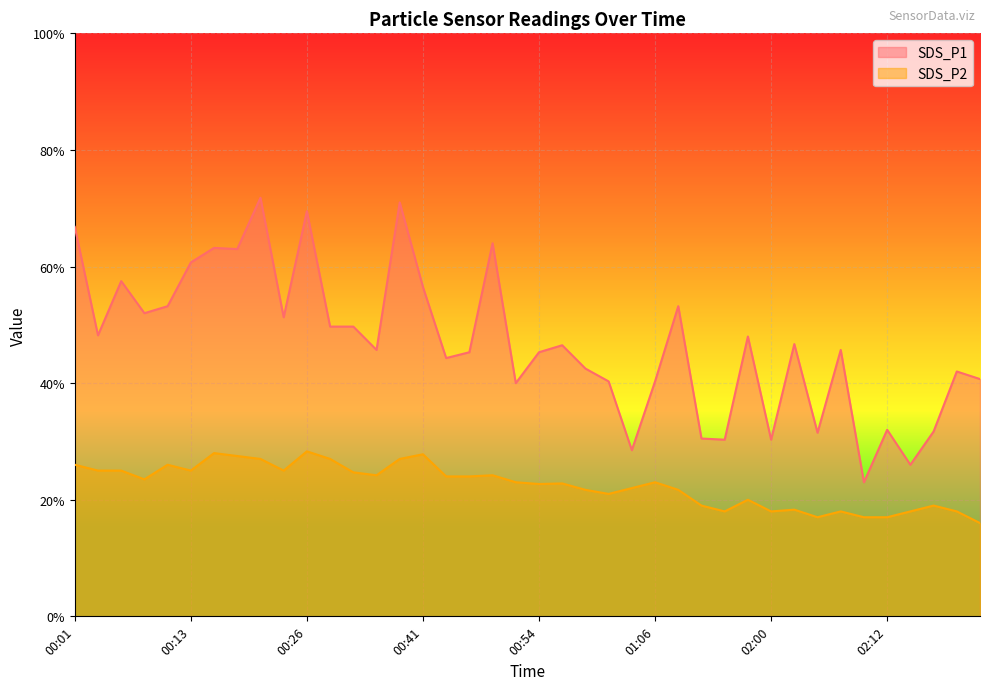

True or false: SDS_P1 and SDS_P2 intersect in this chart.

False